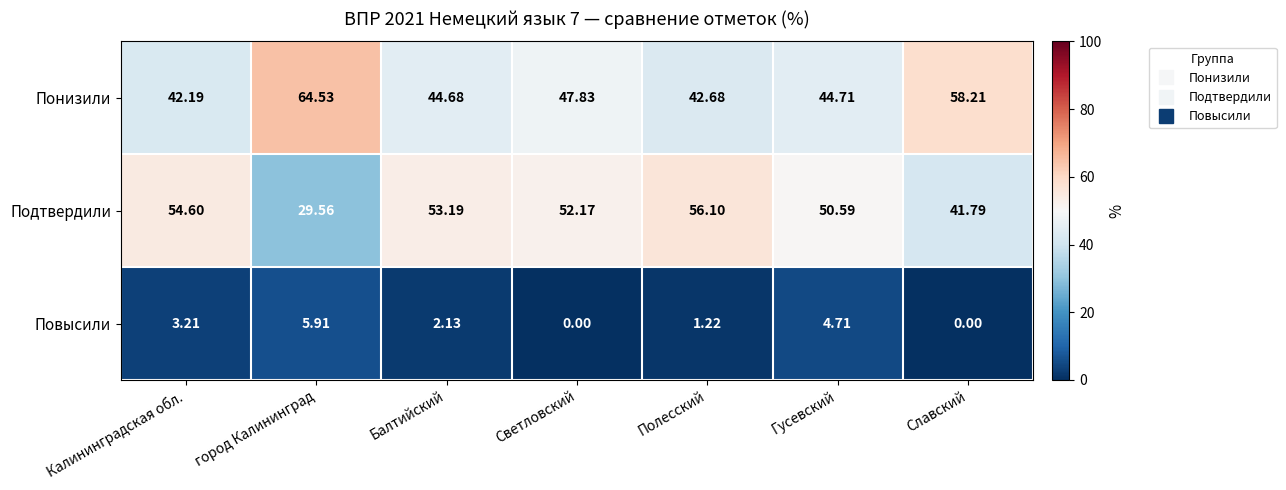

At how many categories does at least one series exceed 52?

6